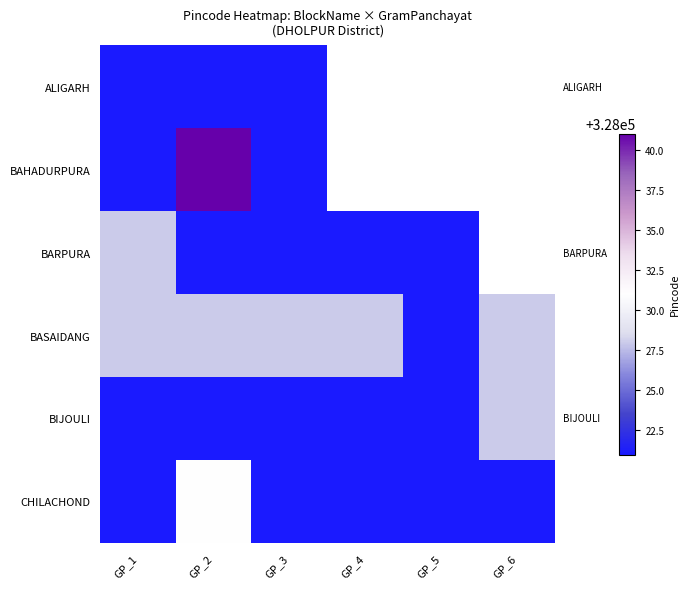

At which category is the sum across all series the highest?

GP_2